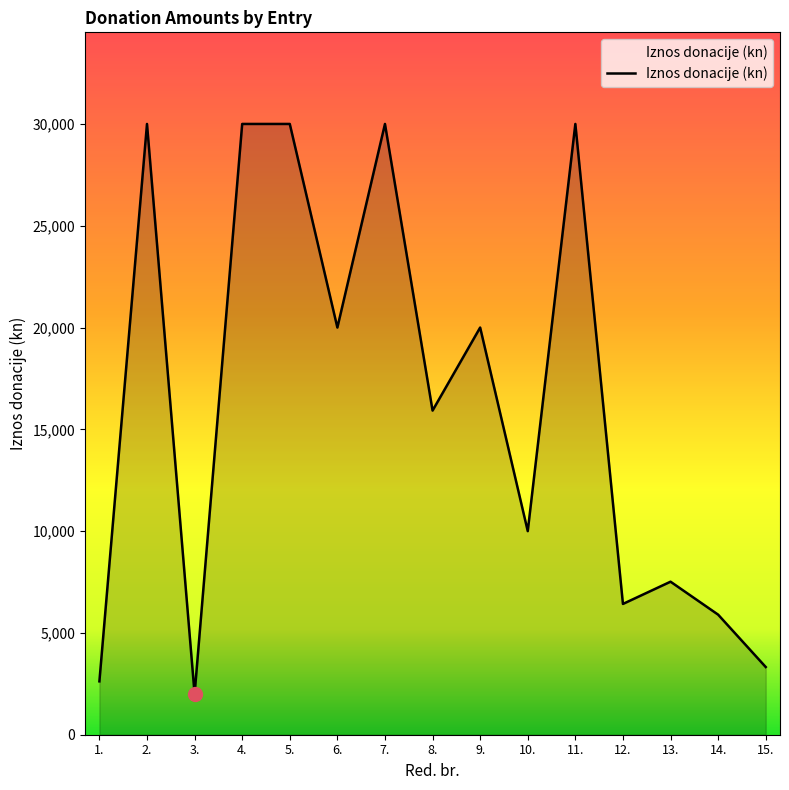

How many lines are shown in the chart?

1